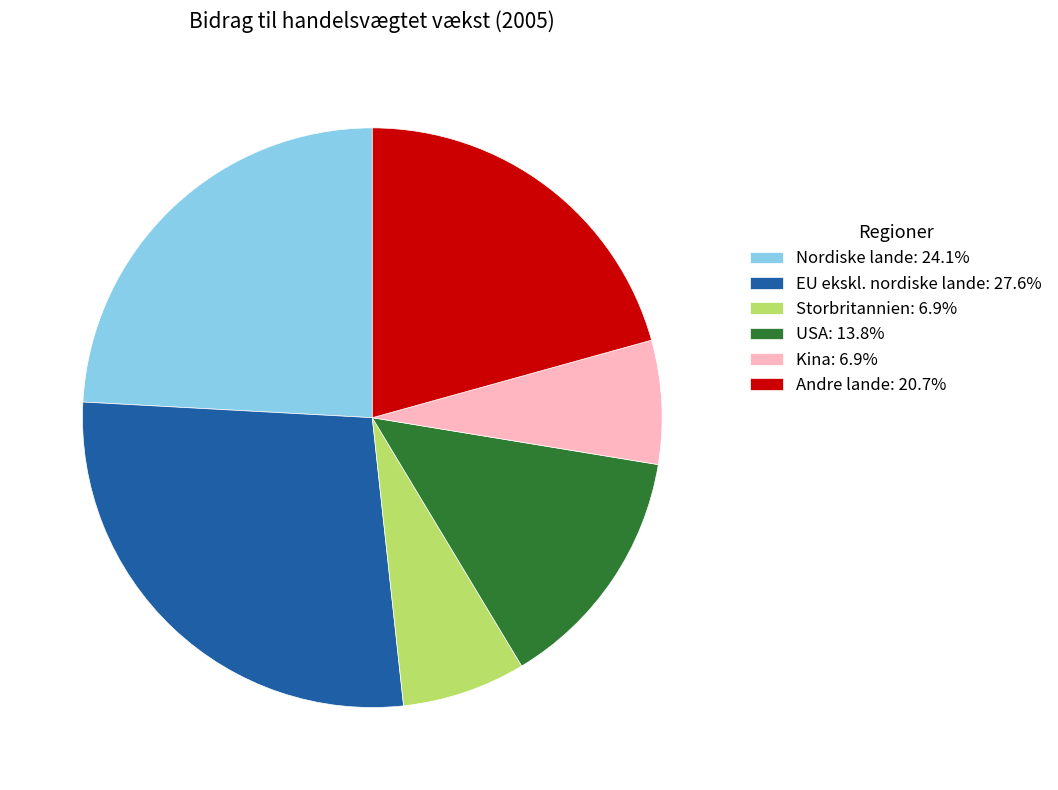

Count the number of slices in the pie.

6